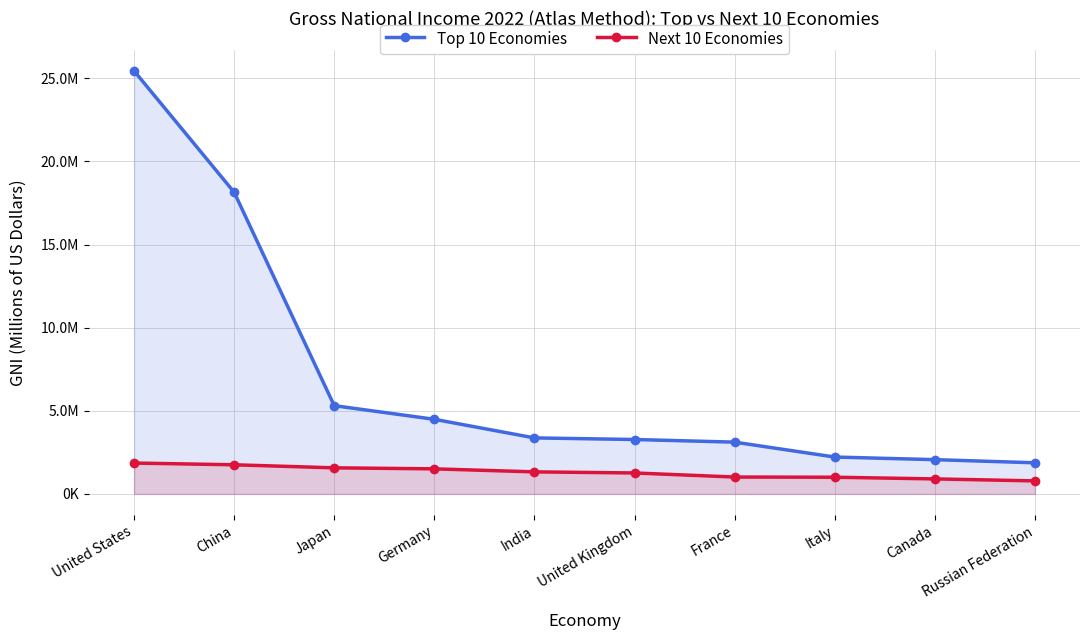

Rank the series at Italy from lowest to highest value.

Next 10 Economies, Top 10 Economies